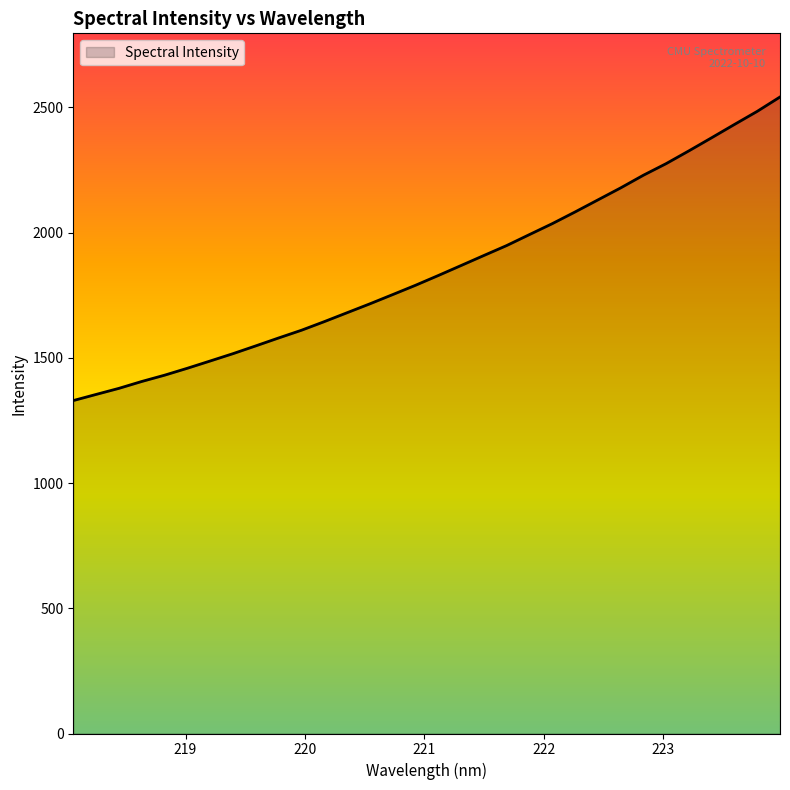

Does the chart have visible grid lines?

No